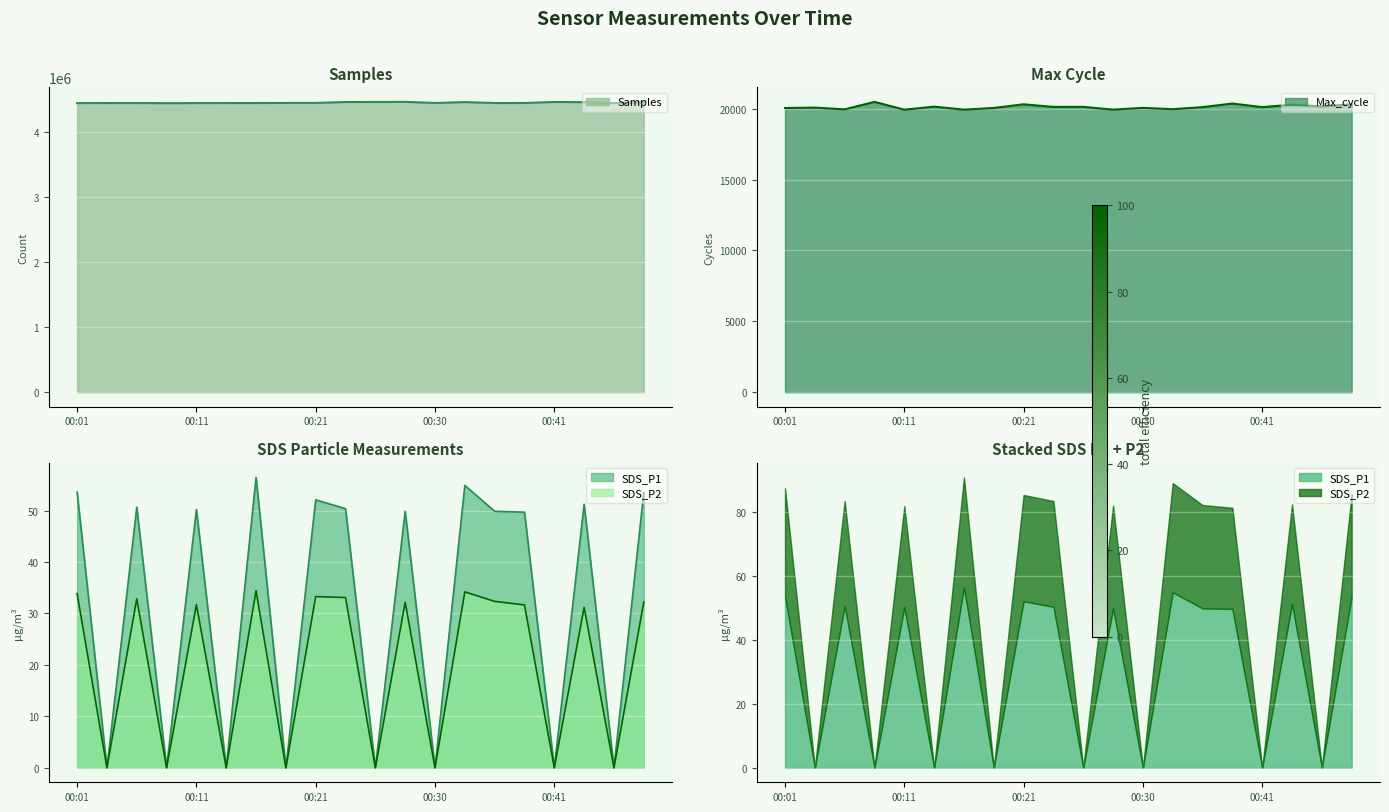

Is it true that Samples equals 7214715.3 at 00:33?

False